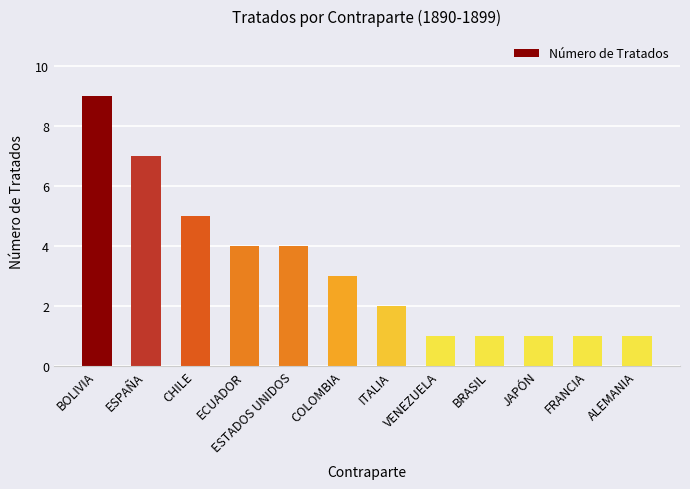

What position from the left is ECUADOR?

4